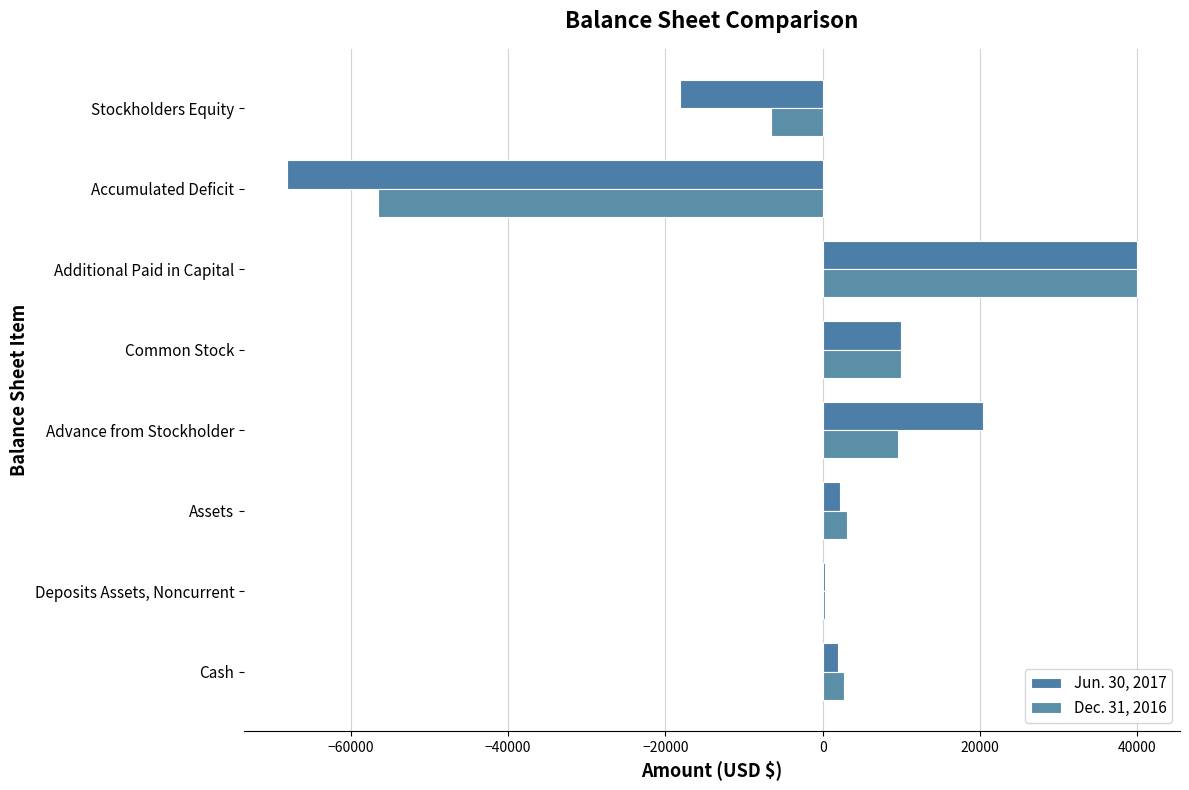

How many categories are shown in the chart?

8